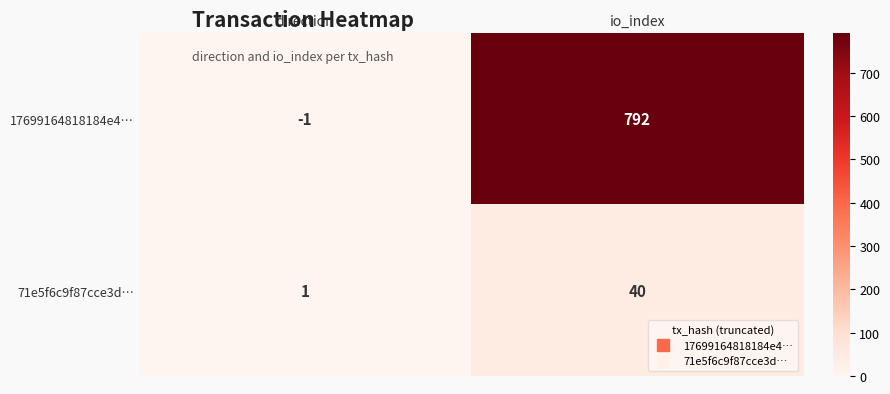

Rank the series at direction from highest to lowest value.

71e5f6c9f87cce3d…, 17699164818184e4…